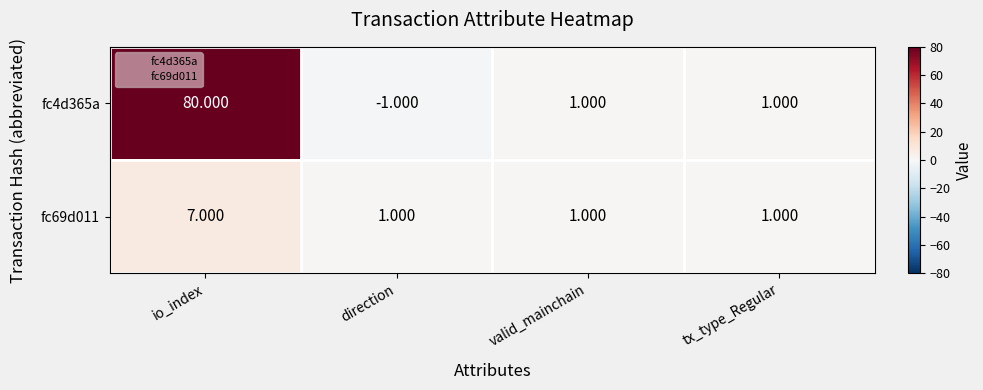

At which category is the sum across all series the highest?

io_index